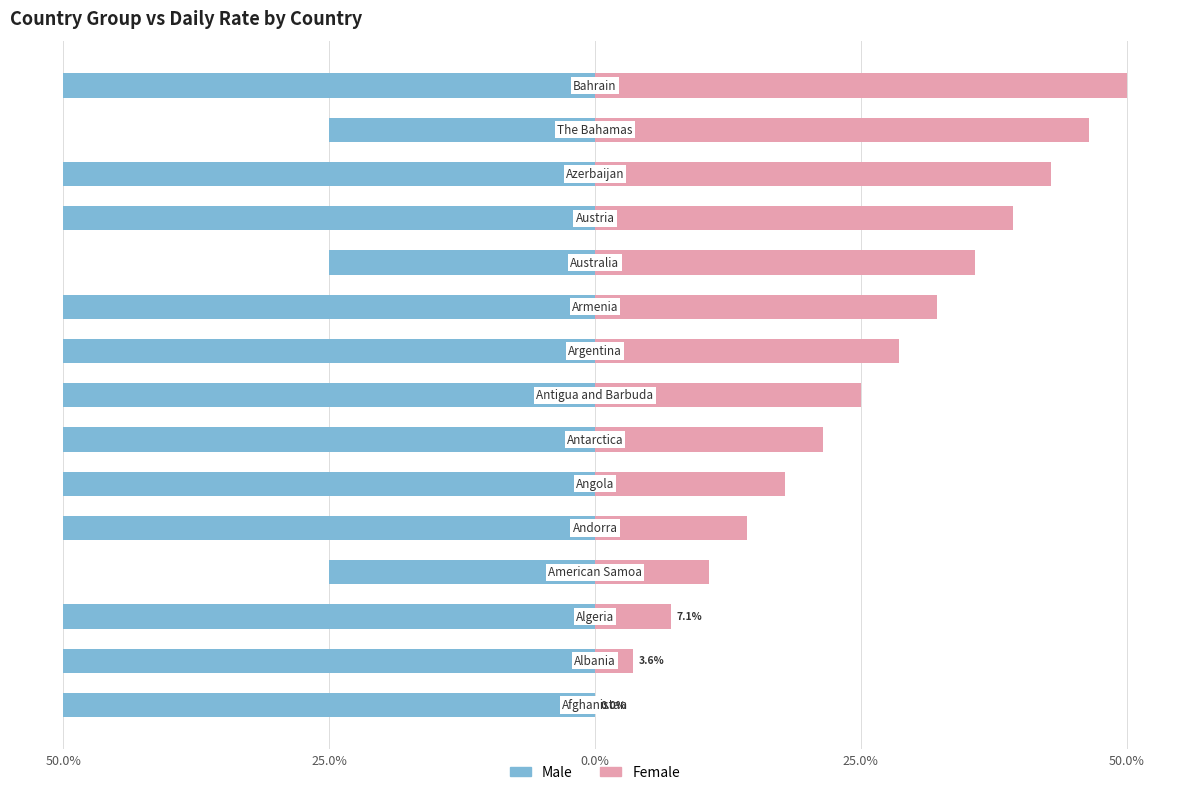

Count the number of categories in the chart.

15